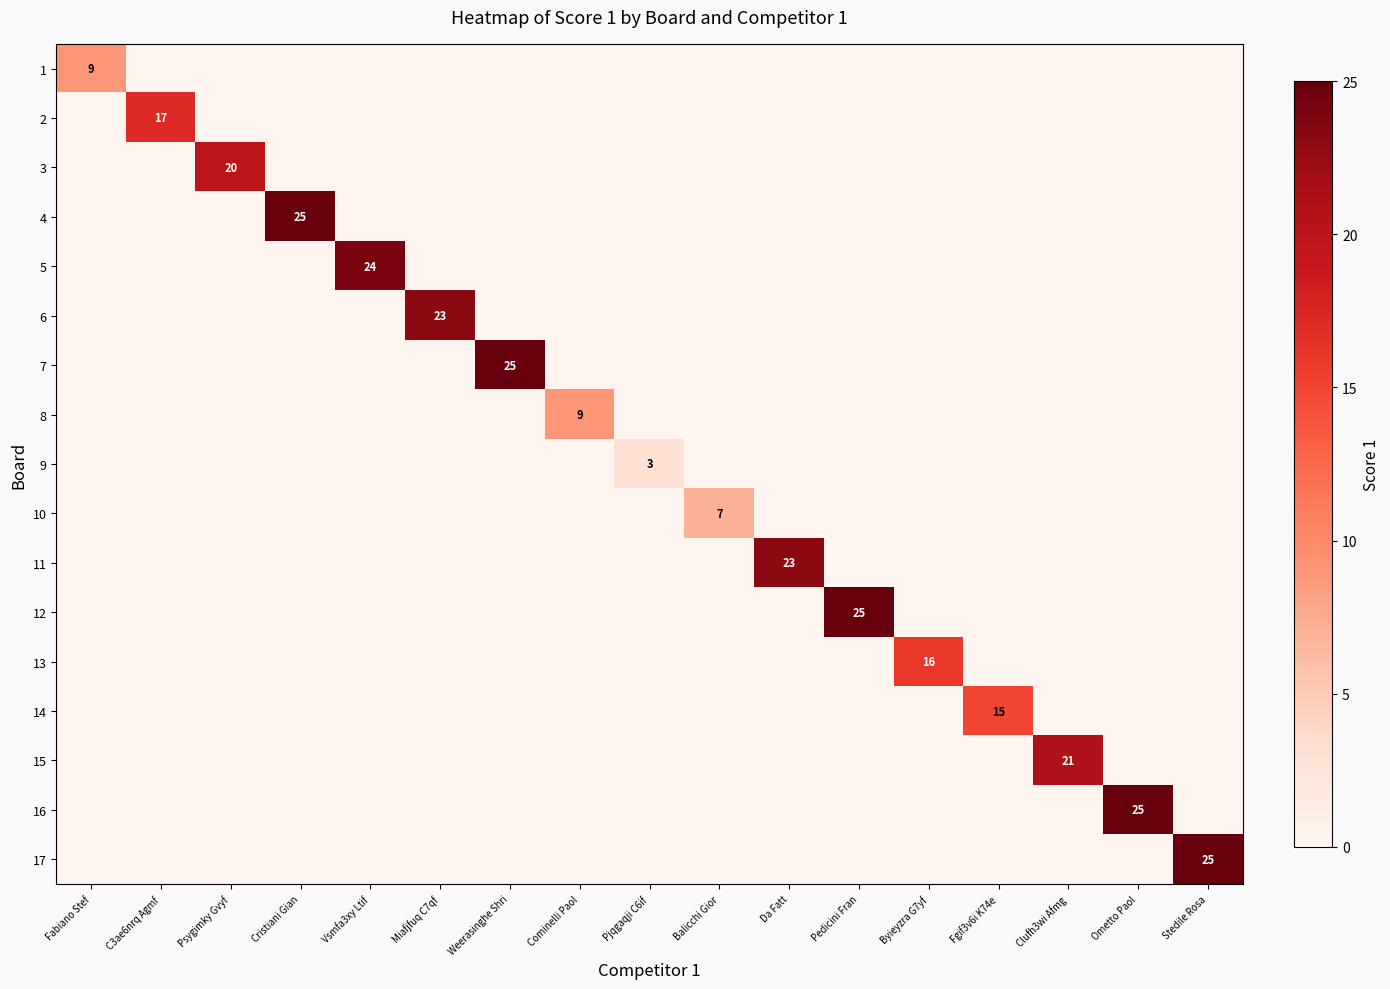

The 5 series shows -16 at C3ae6nrq Agmf. True or false?

False